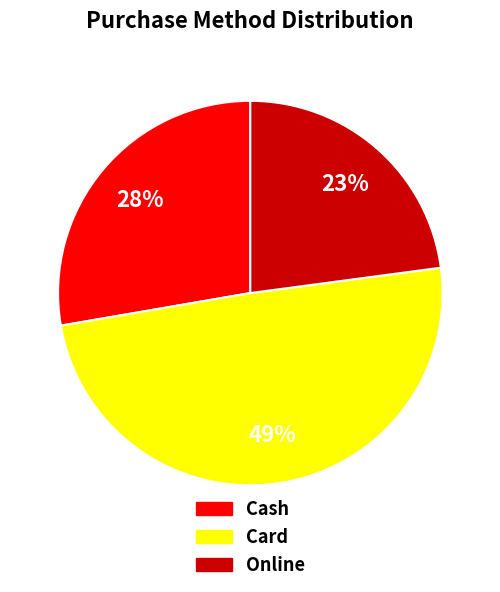

To the nearest percent, what is the average slice percentage?

33%